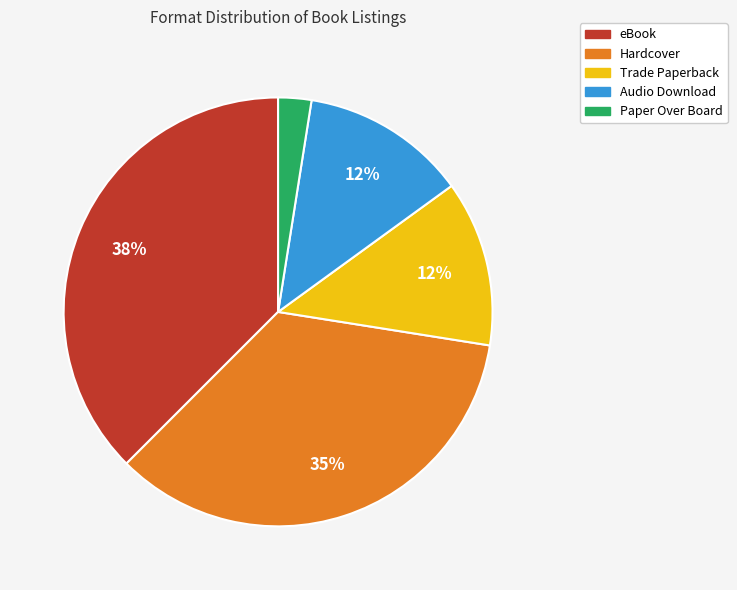

Is there a majority slice in this chart?

No